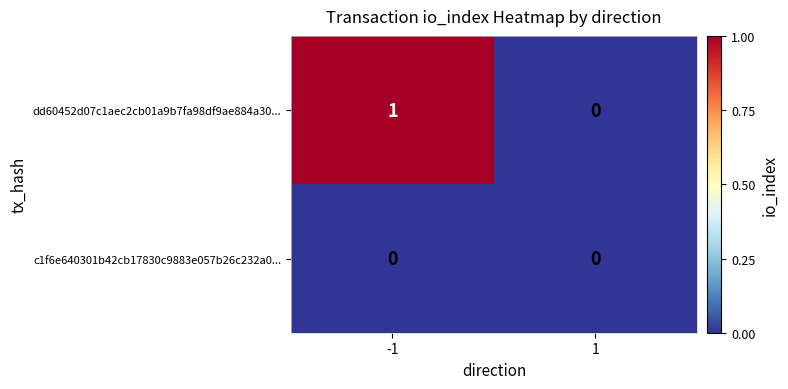

What is the greatest value displayed?

1